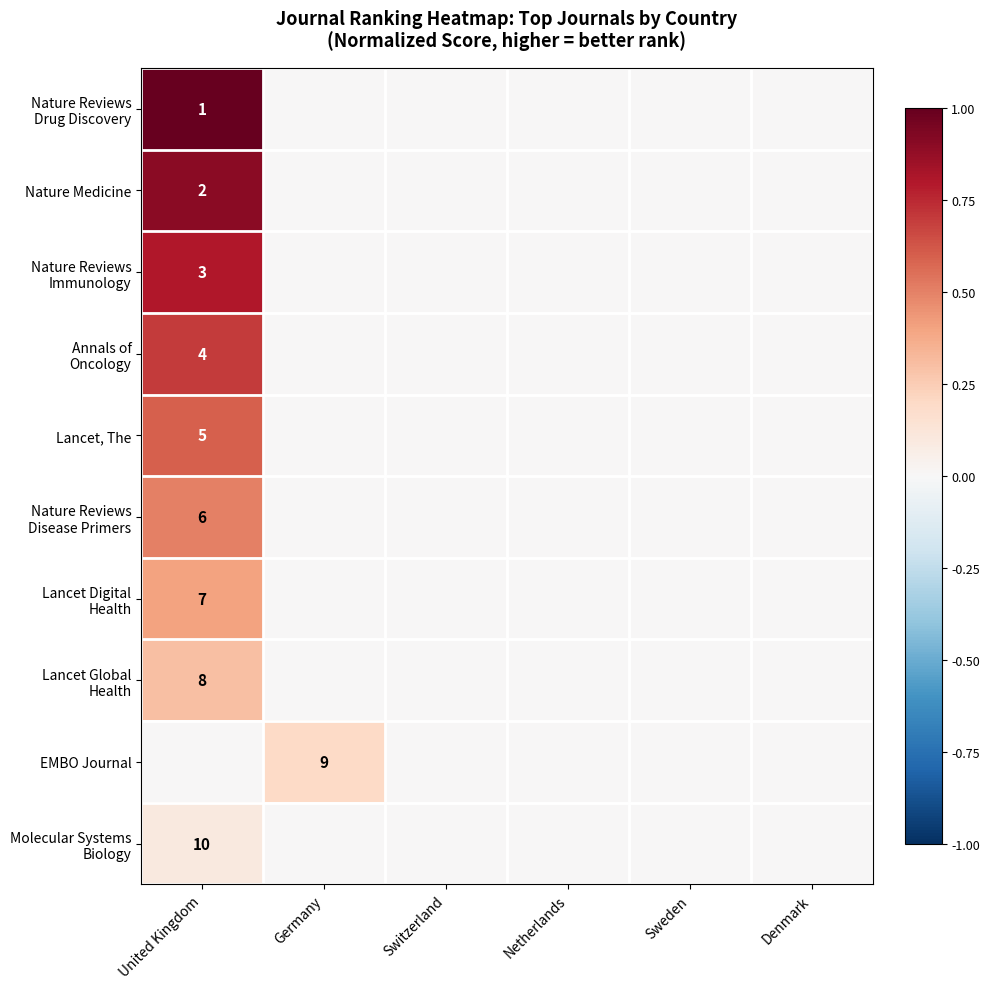

What value does the Lancet Global Health series have at United Kingdom?

0.3